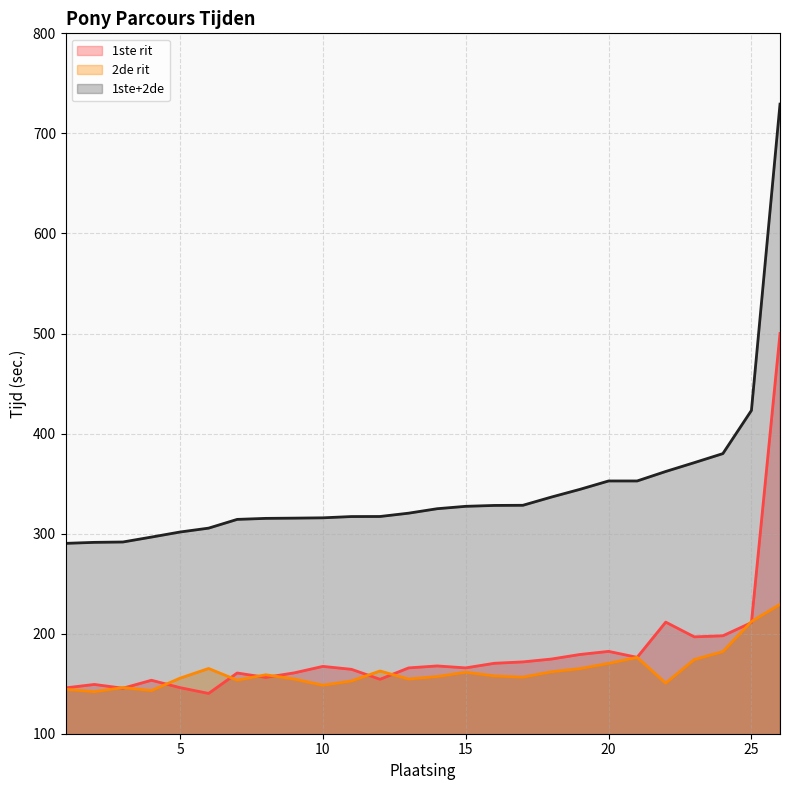

At which label does 2de rit first exceed 157?

6